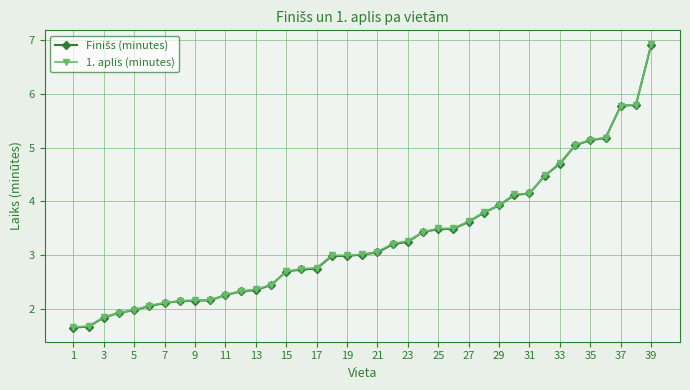

What is the smallest value displayed?

1.7